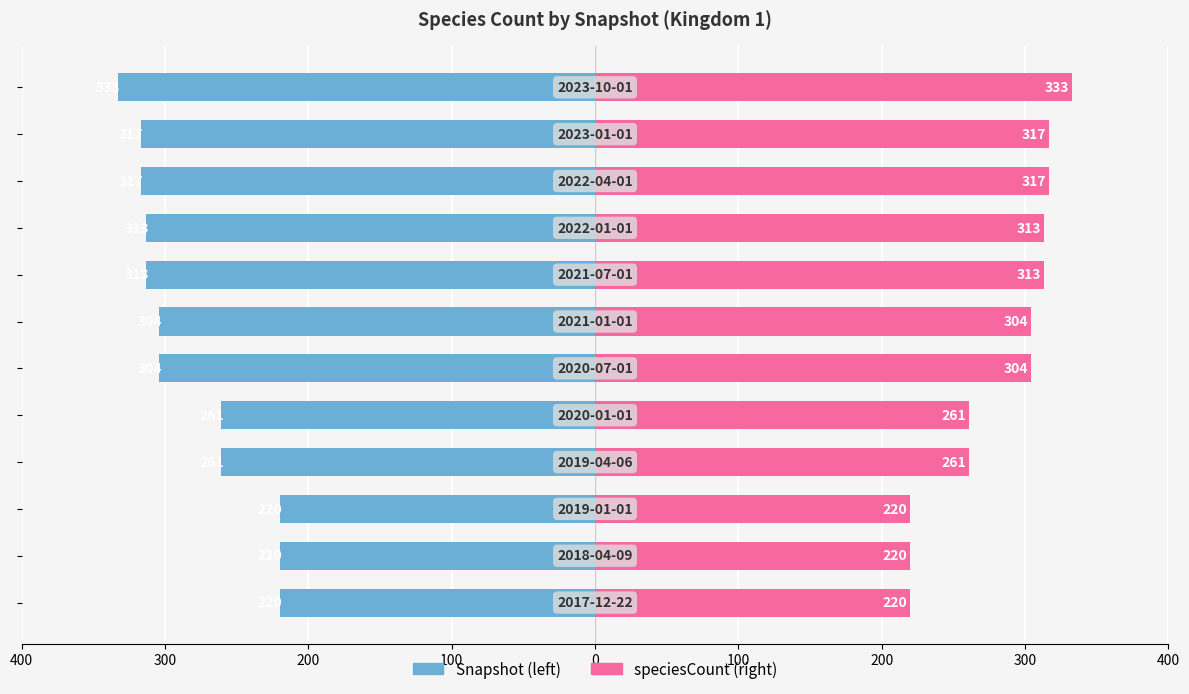

Reading left to right, what are all the values shown in this chart?

Snapshot: -220	-220	-220	-261	-261	-304	-304	-313	-313	-317	-317	-333
speciesCount: 220	220	220	261	261	304	304	313	313	317	317	333